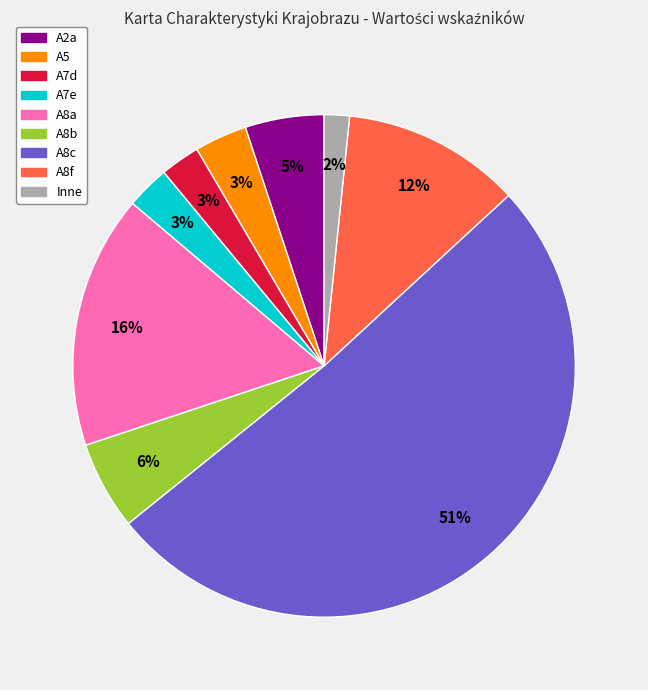

To the nearest percent, what is the difference between the largest and smallest slice percentages?

49%